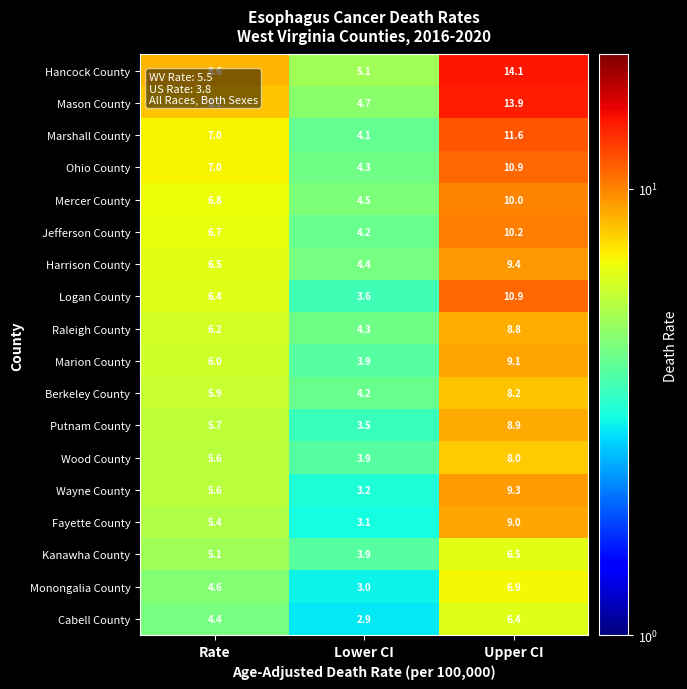

The Mercer County series shows 6.9 at Upper CI. True or false?

False